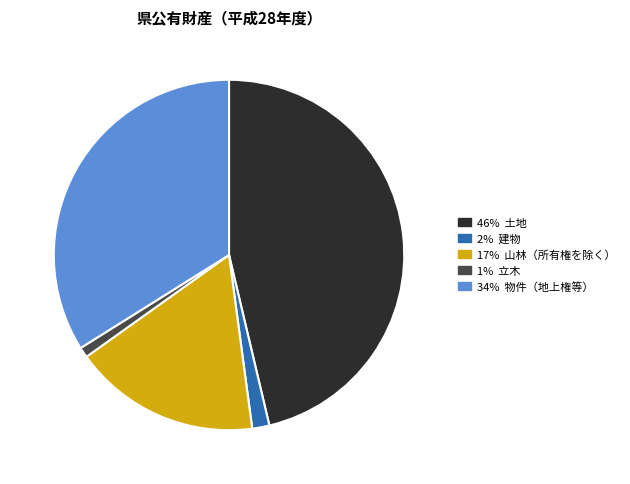

Does any single category account for the majority?

No